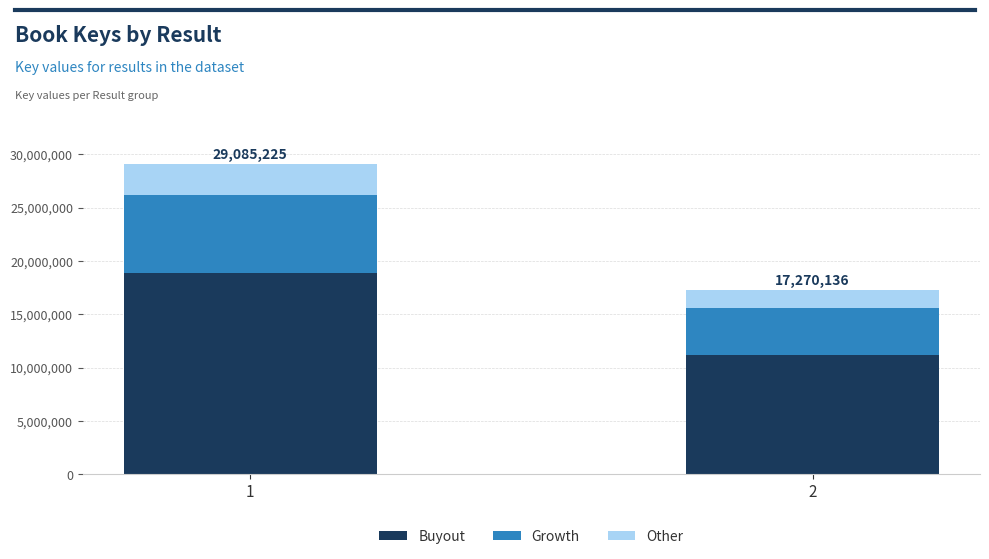

What is the difference between the maximum and minimum values in the Buyout series?

7679808